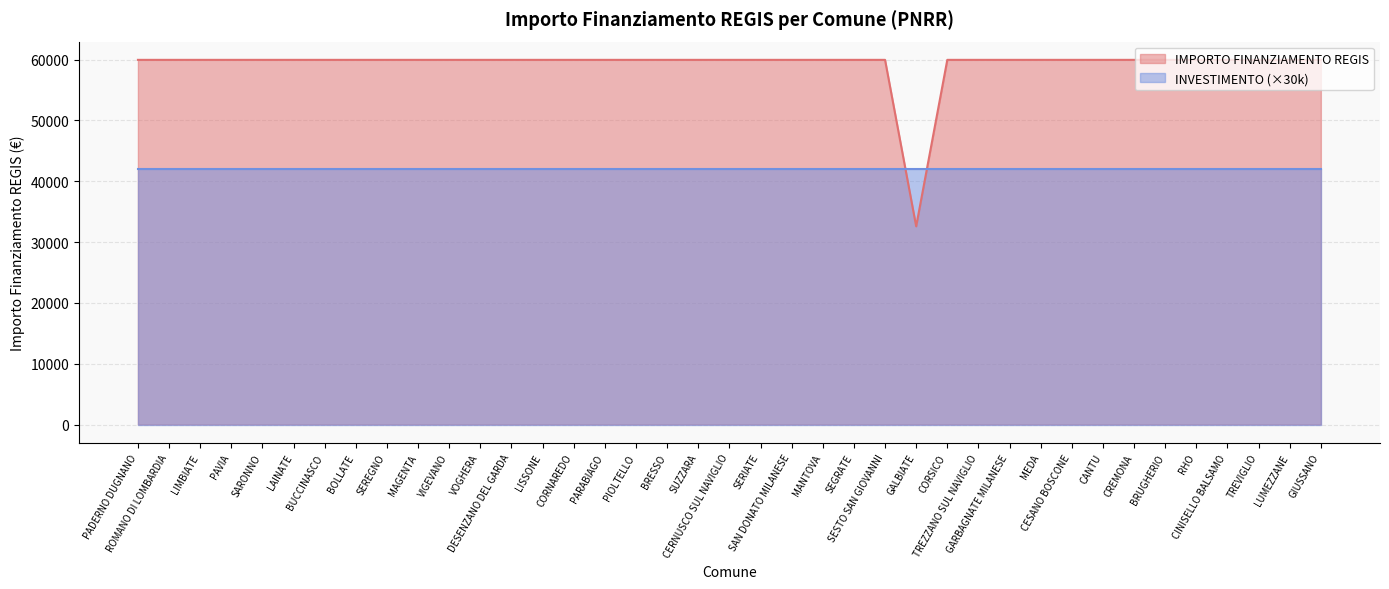

True or false: there are more than 0 points higher than both neighbors.

False